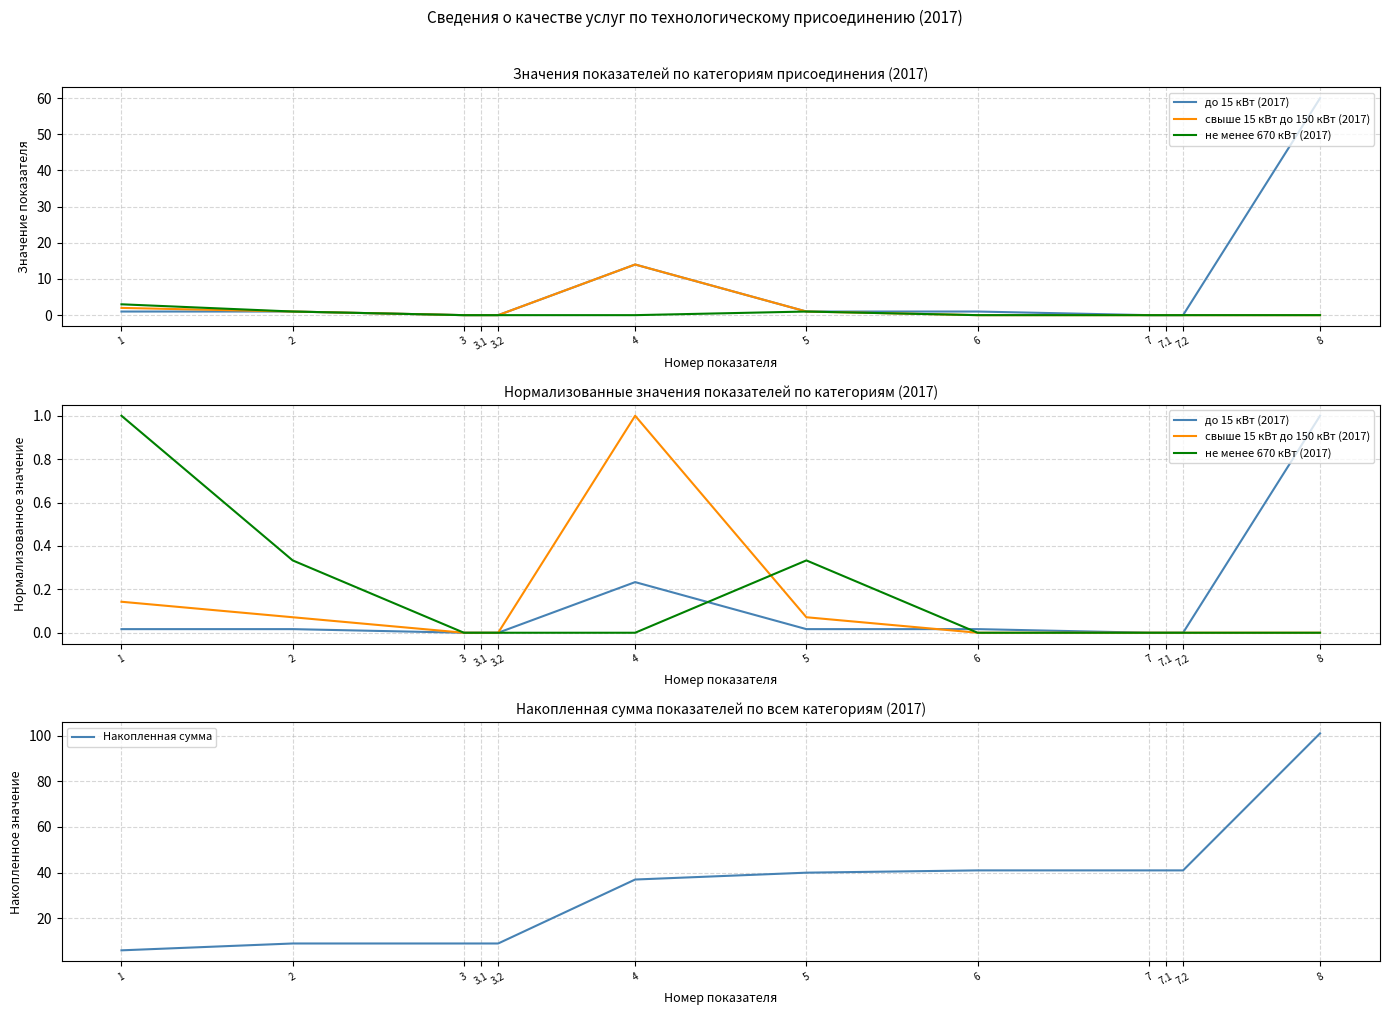

Reading left to right, what are all the values shown in this chart?

до 15 кВт (2017): 1=0.0	2=0.0	3=0.0	3.1=0.0	3.2=0.0	4=0.2	5=0.0	6=0.0	7=0.0	7.1=0.0	7.2=0.0	8=1.0
свыше 15 кВт до 150 кВт (2017): 1=0.1	2=0.1	3=0.0	3.1=0.0	3.2=0.0	4=1.0	5=0.1	6=0.0	7=0.0	7.1=0.0	7.2=0.0	8=0.0
не менее 670 кВт (2017): 1=1.0	2=0.3	3=0.0	3.1=0.0	3.2=0.0	4=0.0	5=0.3	6=0.0	7=0.0	7.1=0.0	7.2=0.0	8=0.0
Накопленная сумма: 1=6.0	2=9.0	3=9.0	3.1=9.0	3.2=9.0	4=37.0	5=40.0	6=41.0	7=41.0	7.1=41.0	7.2=41.0	8=101.0